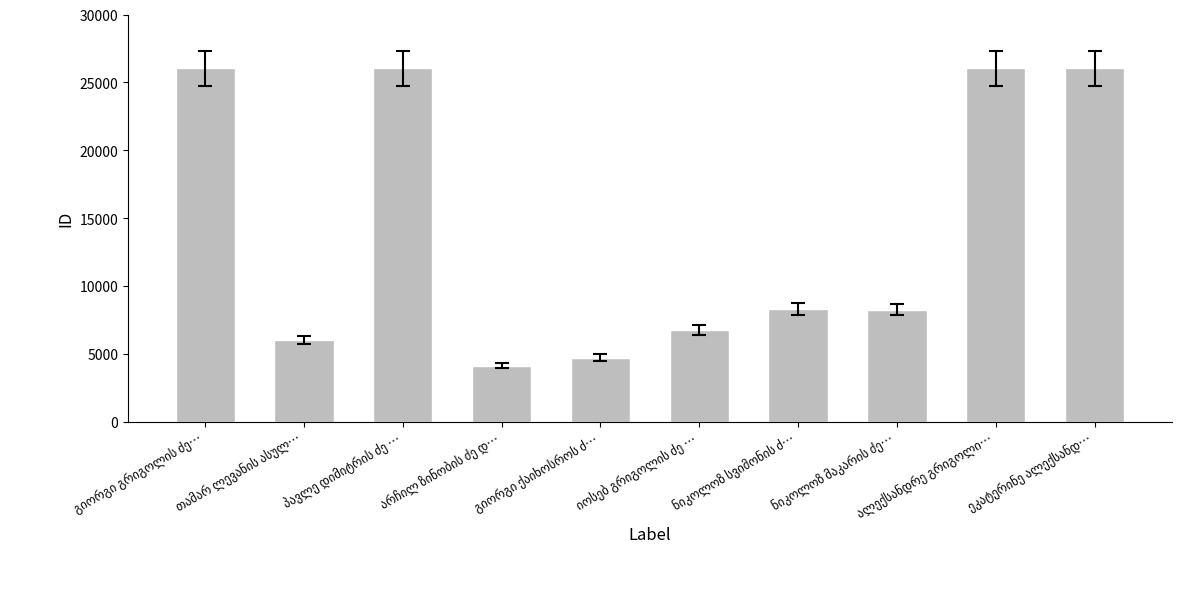

What is the greatest value displayed?

26040